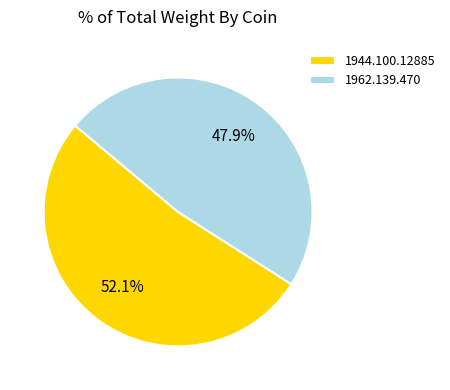

Does 1944.100.12885 account for over 50% of the chart?

Yes